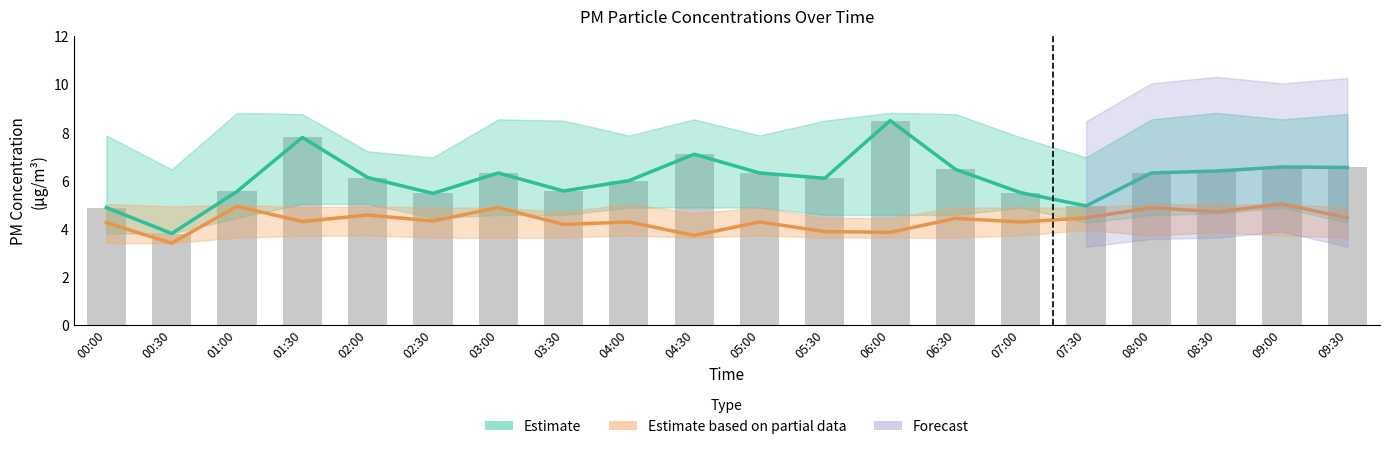

What is the sum of the values at 04:30 and 02:00?

13.2